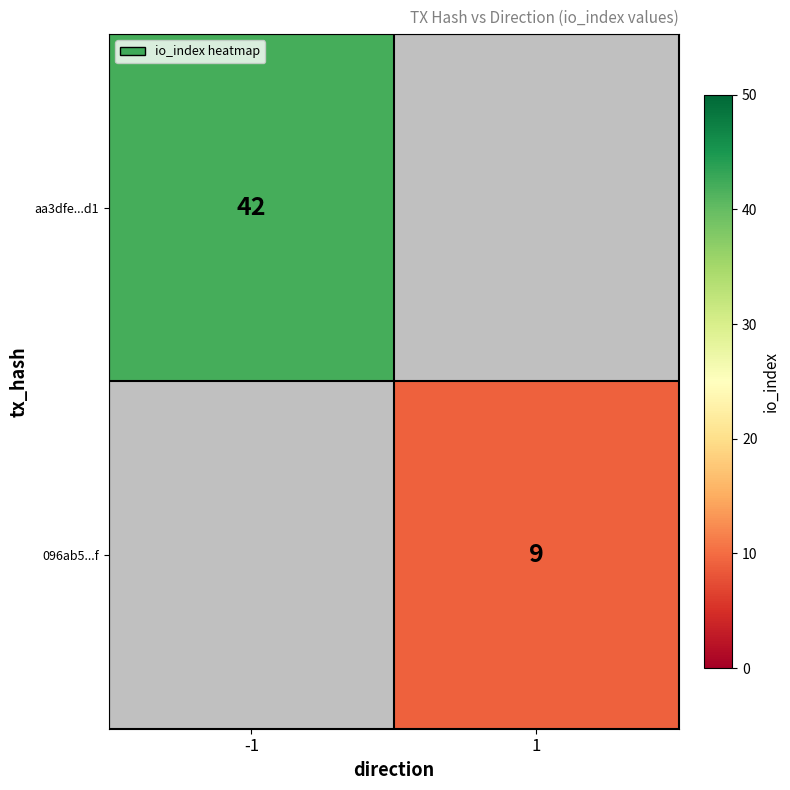

At which category is the sum across all series the highest?

-1